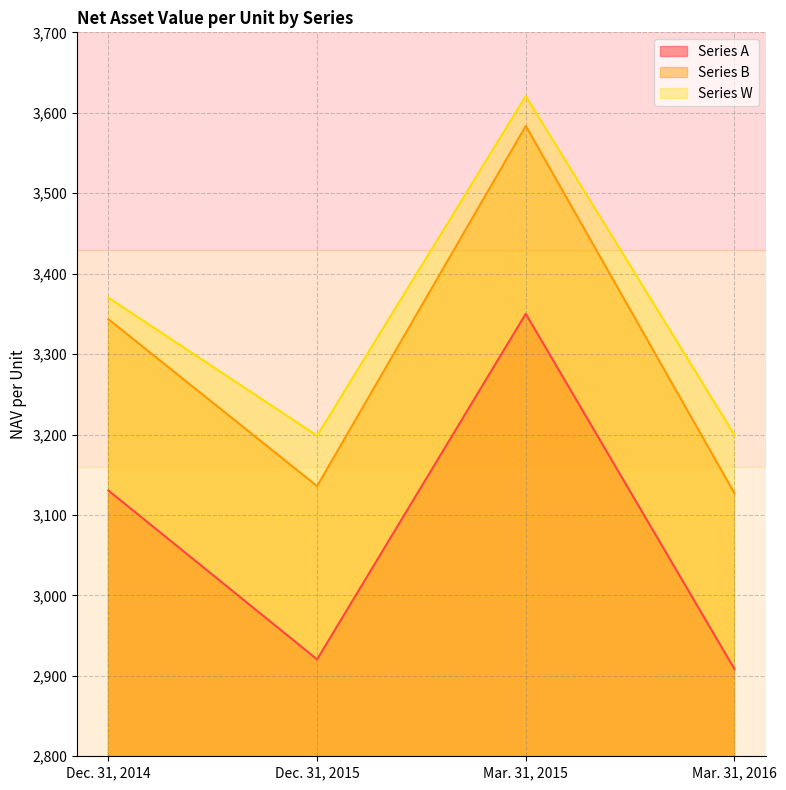

Is it true that Series B equals 3343.3 at Dec. 31, 2014?

True